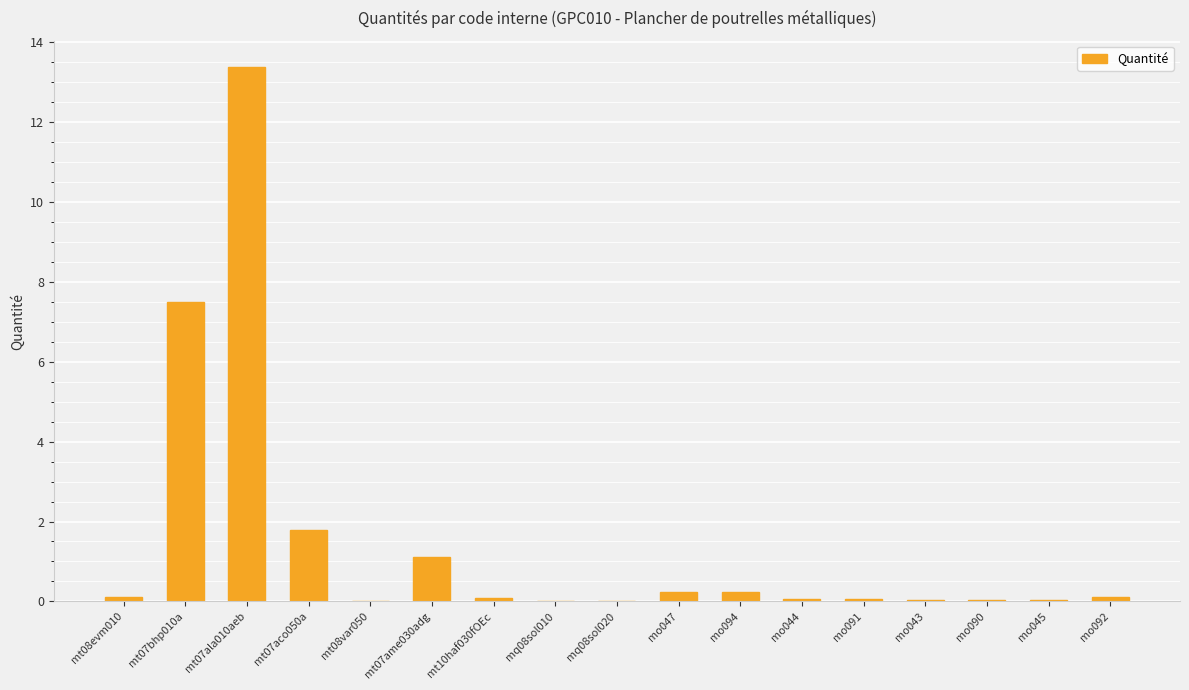

How many data points does each series have?

17